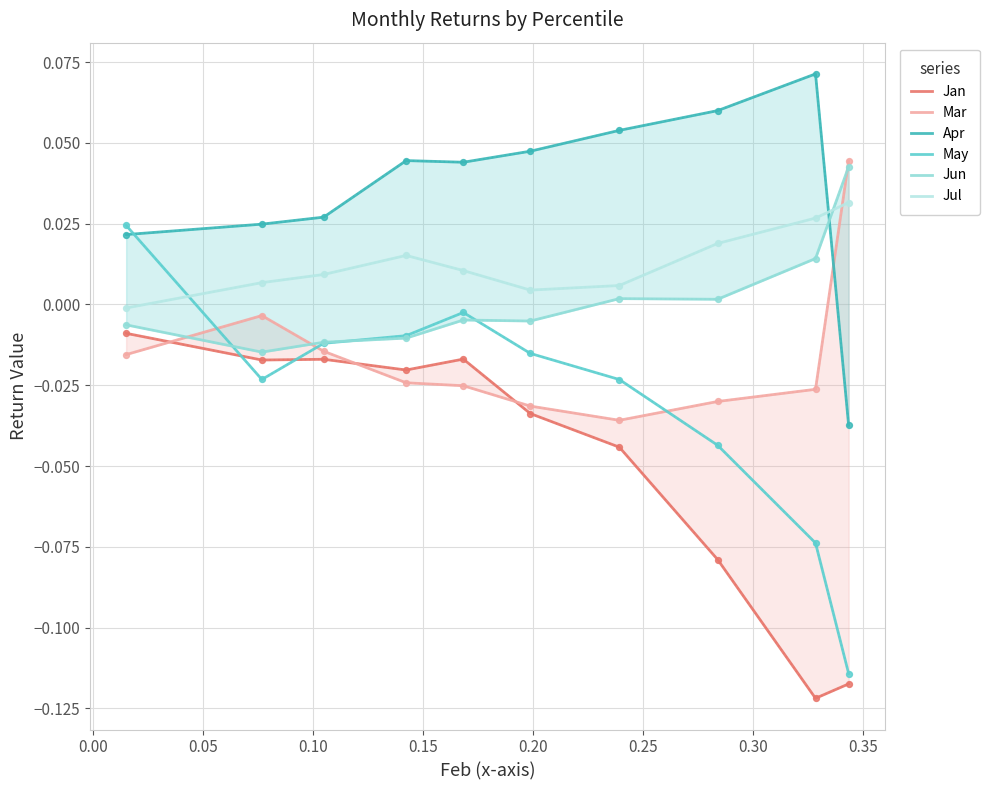

What are all the series names shown in the legend?

Jan, Mar, Apr, May, Jun, Jul